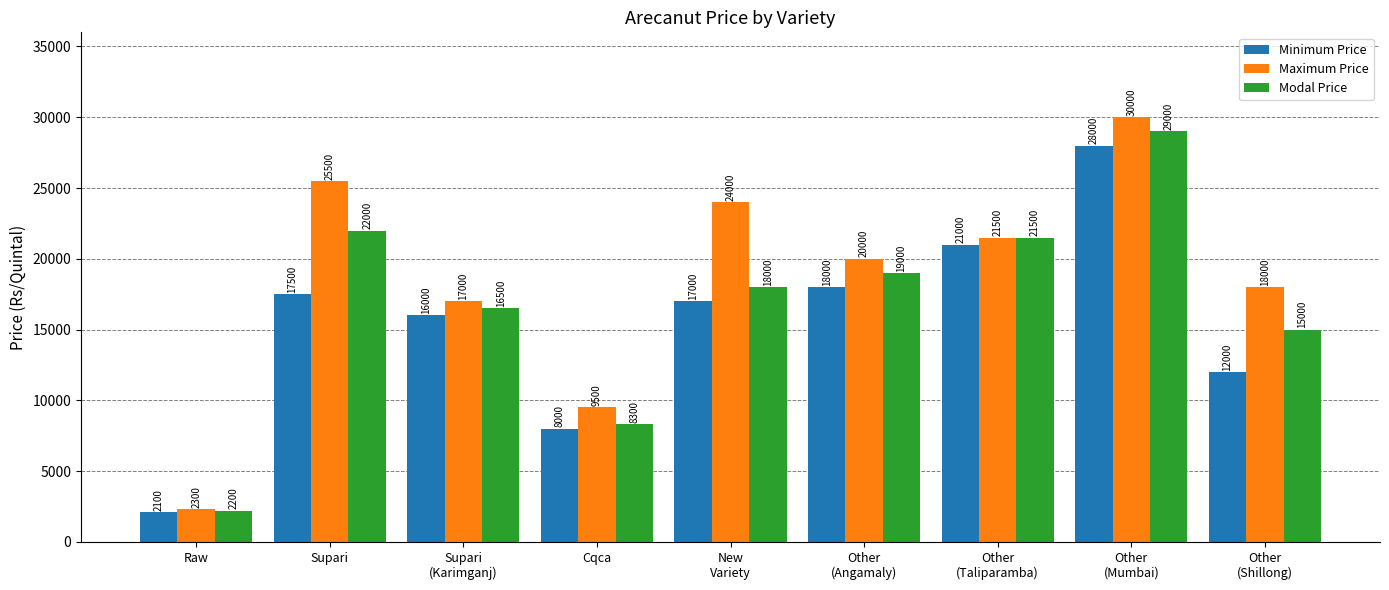

What is the maximum value for Modal Price?

29000